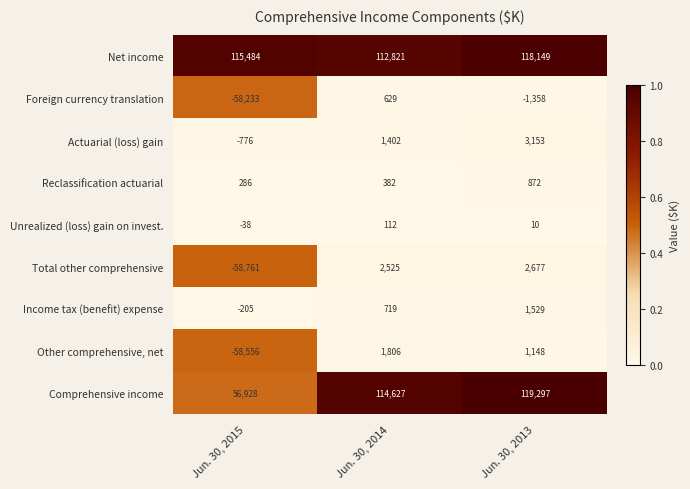

What is the highest value of the Unrealized (loss) gain on invest. series?

112